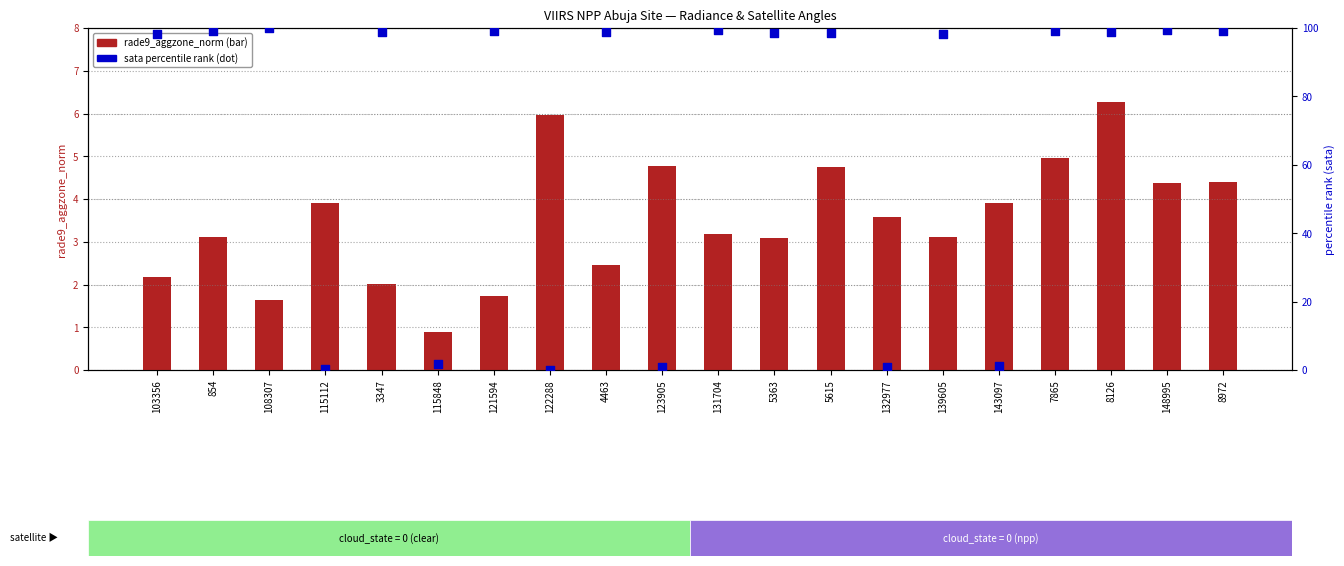

What are all the series names shown in the legend?

rade9_aggzone_norm, sata_percentile_rank